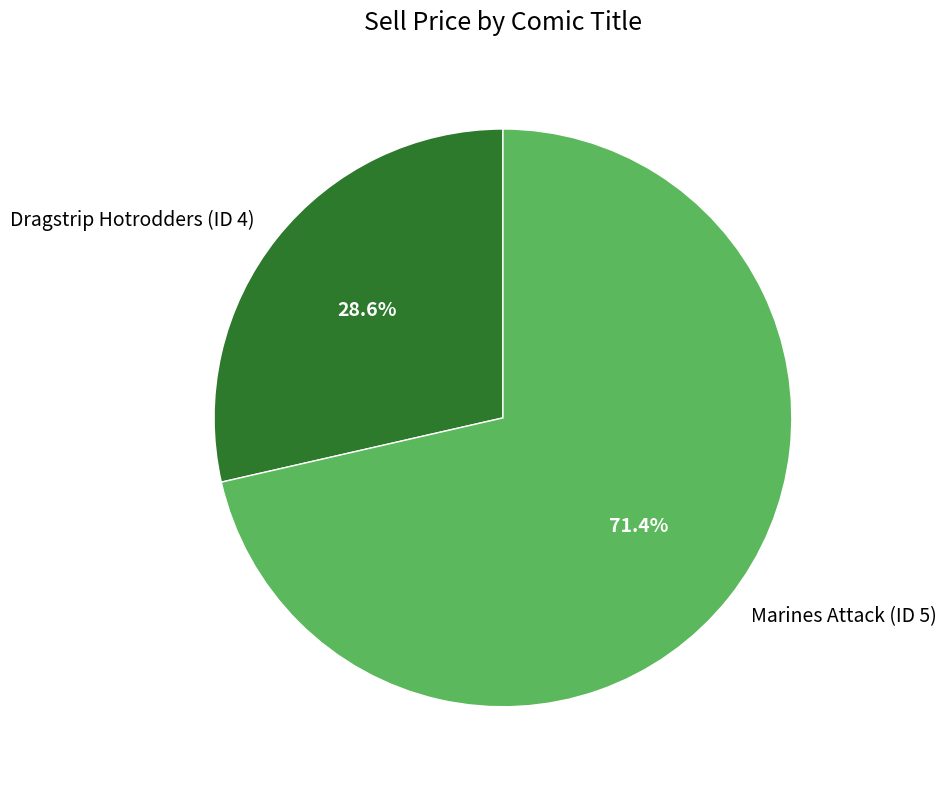

How many slices are in this pie chart?

2